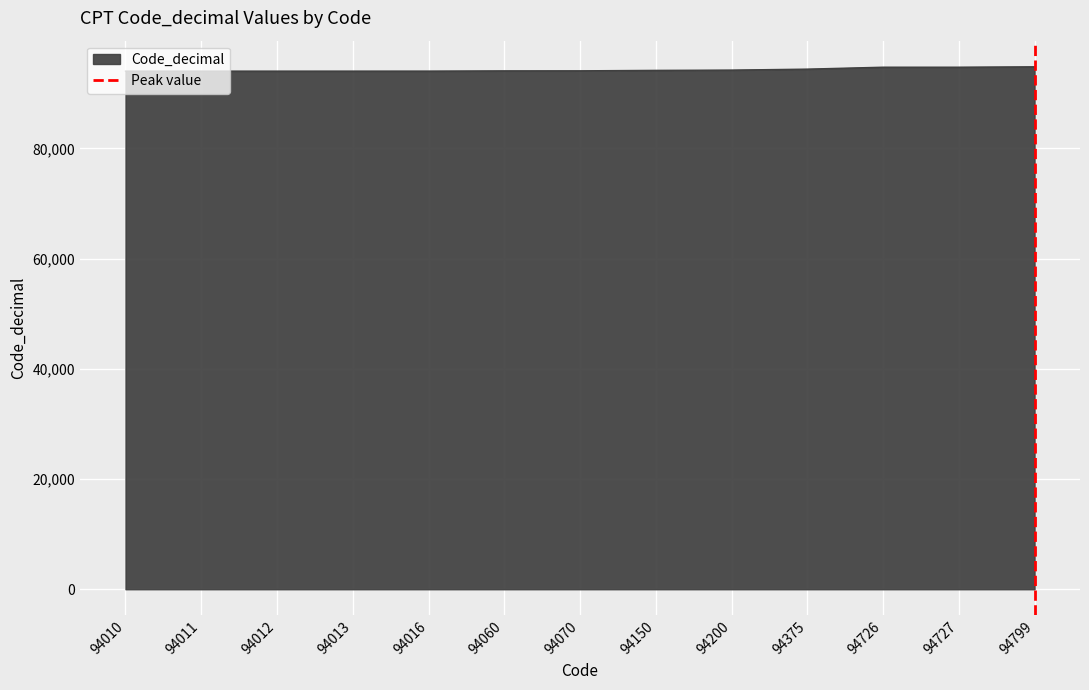

How many lines are shown in the chart?

1